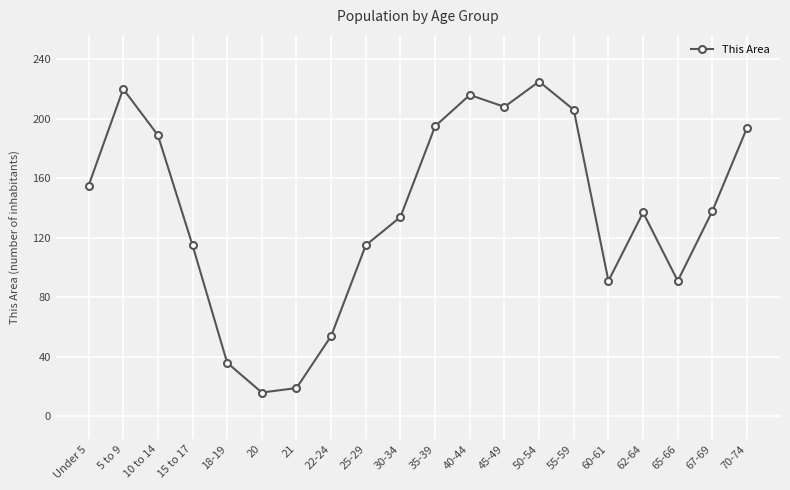

Which category has the highest value across all series?

50-54